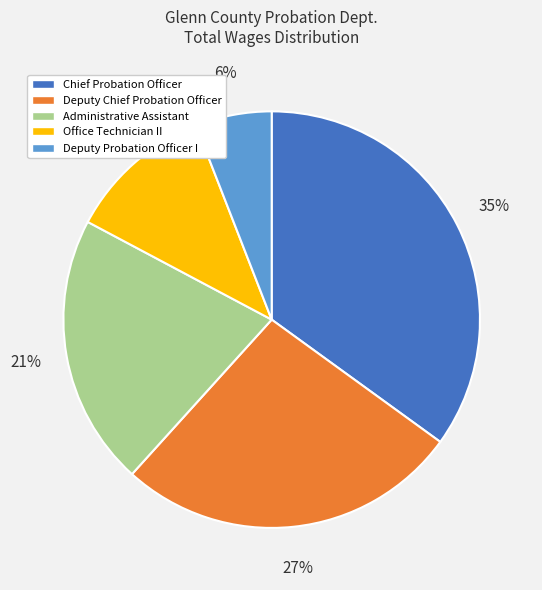

To the nearest percent, what portion does Deputy Chief Probation Officer represent?

27%